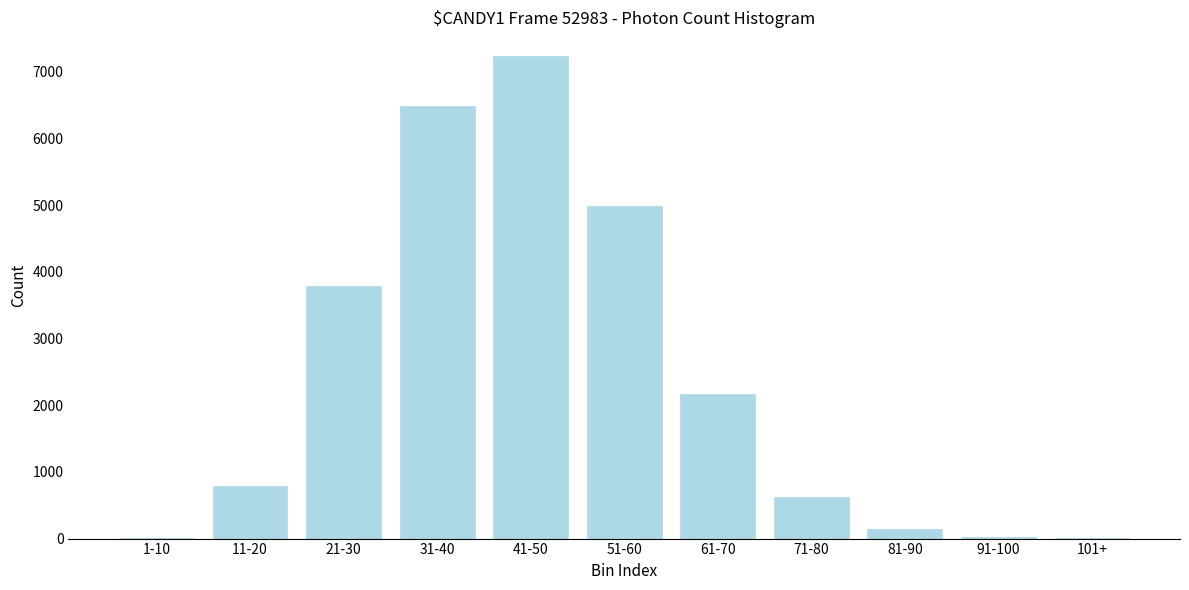

Is it true that the value at 51-60 is 8506?

False